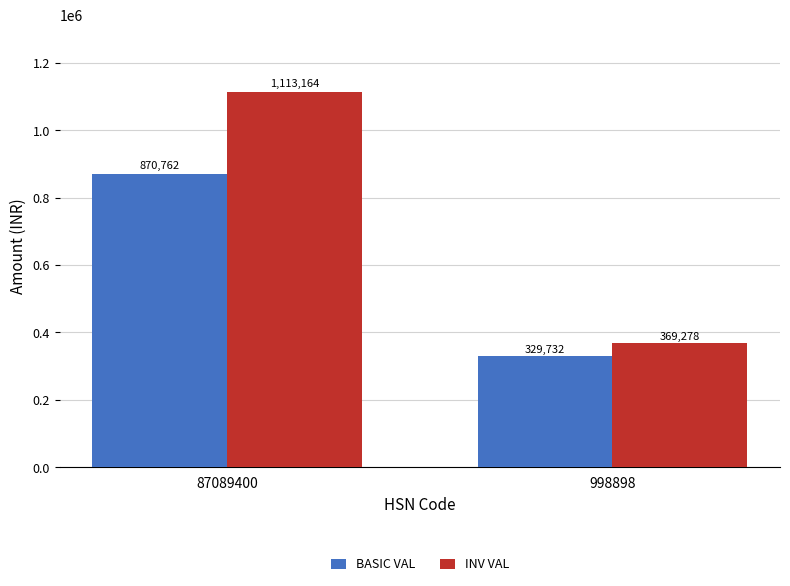

What is the highest value of the INV VAL series?

1113164.5